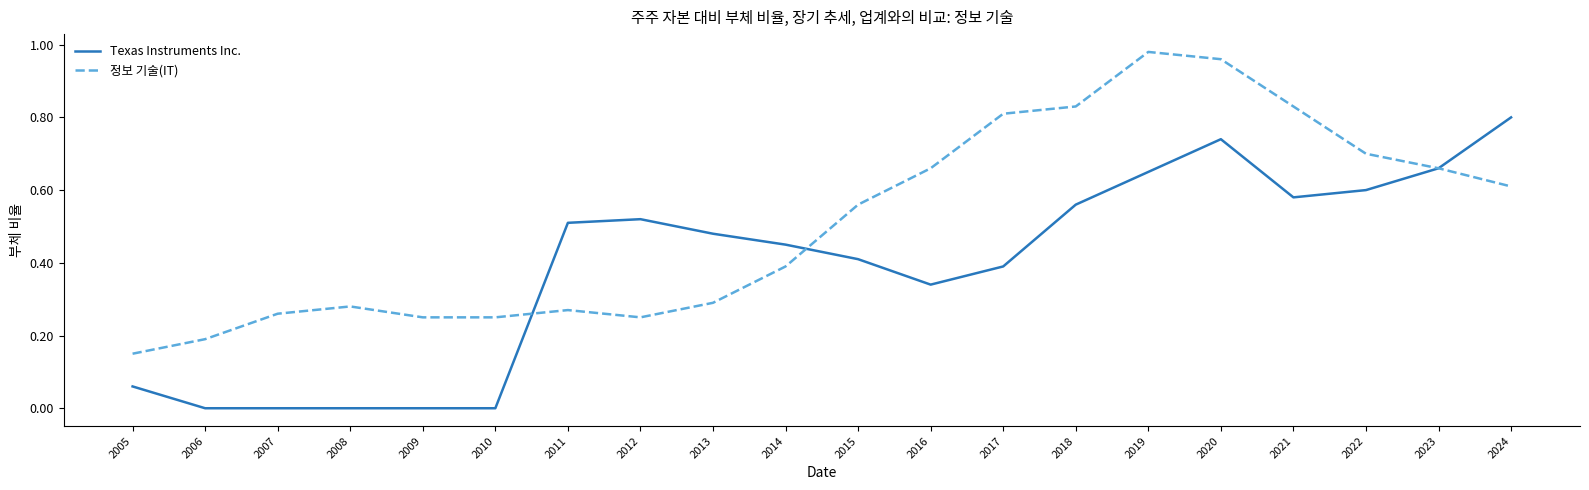

Between 2018 and 2022, which series saw the biggest shift?

정보 기술(IT)